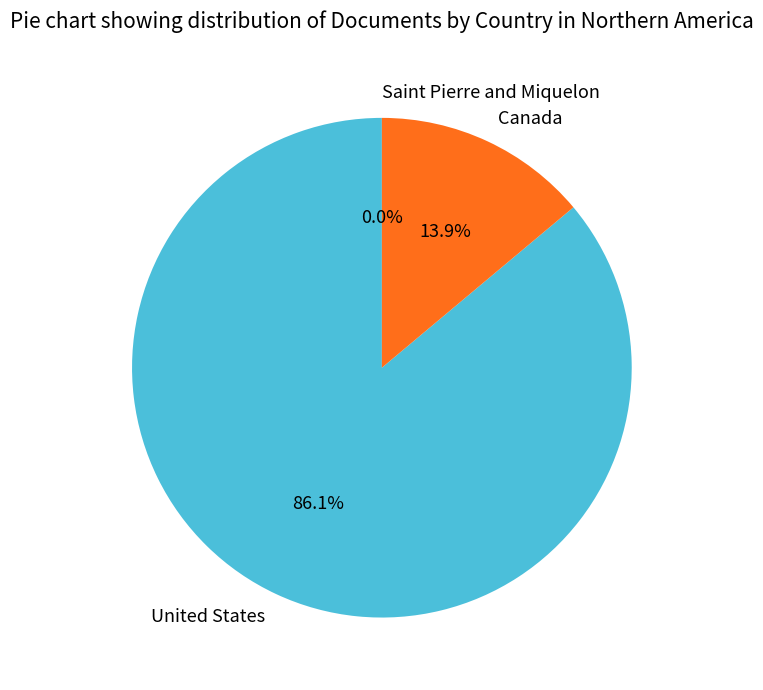

Do United States and Canada together represent more than half of the pie?

Yes